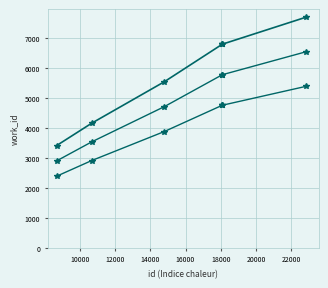

What is the minimum value shown in the chart?

2381.4